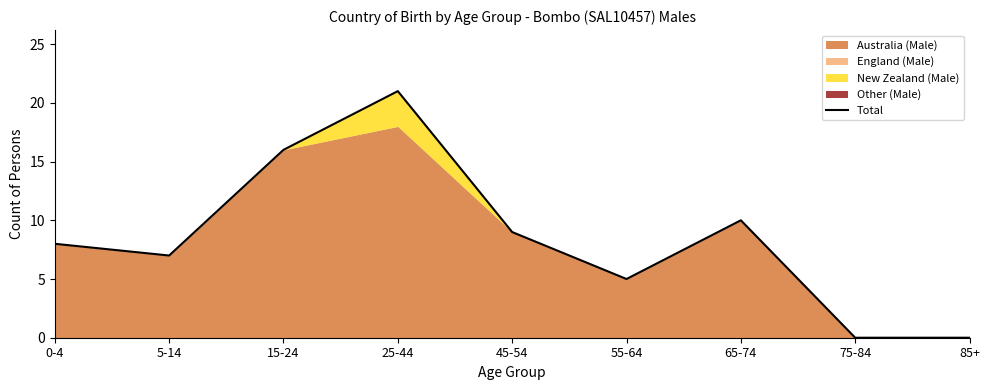

List the labels in order of value, smallest first.

75-84, 85+, 55-64, 5-14, 0-4, 45-54, 65-74, 15-24, 25-44